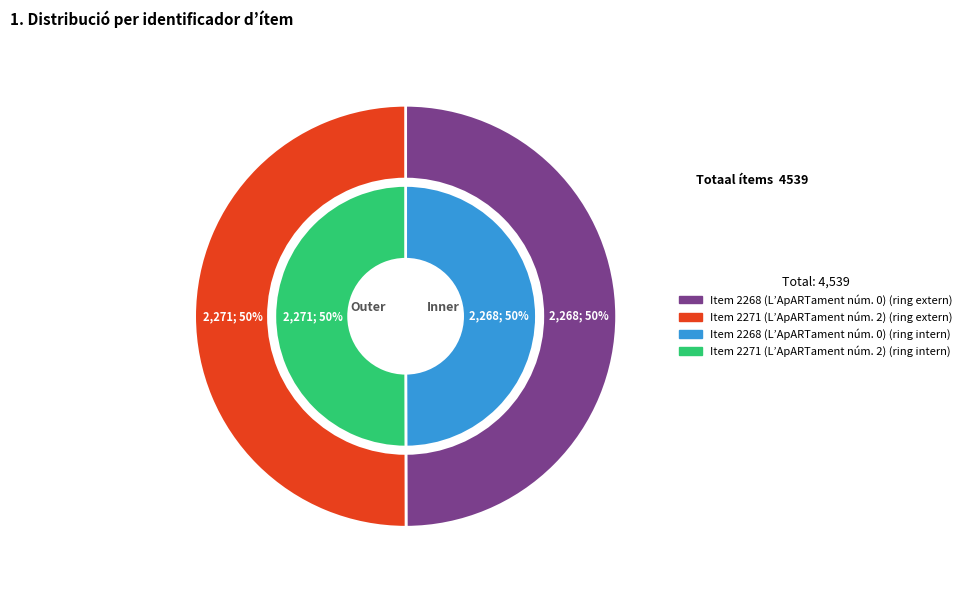

Rank the categories by value from highest to lowest.

Item 2271, Item 2268